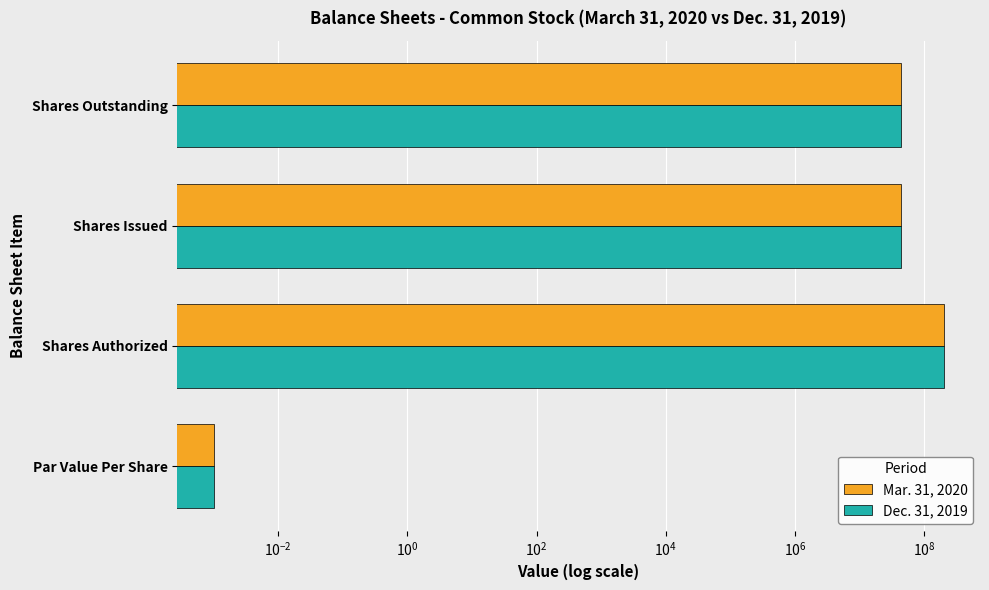

At how many categories does at least one series exceed 58529676?

1